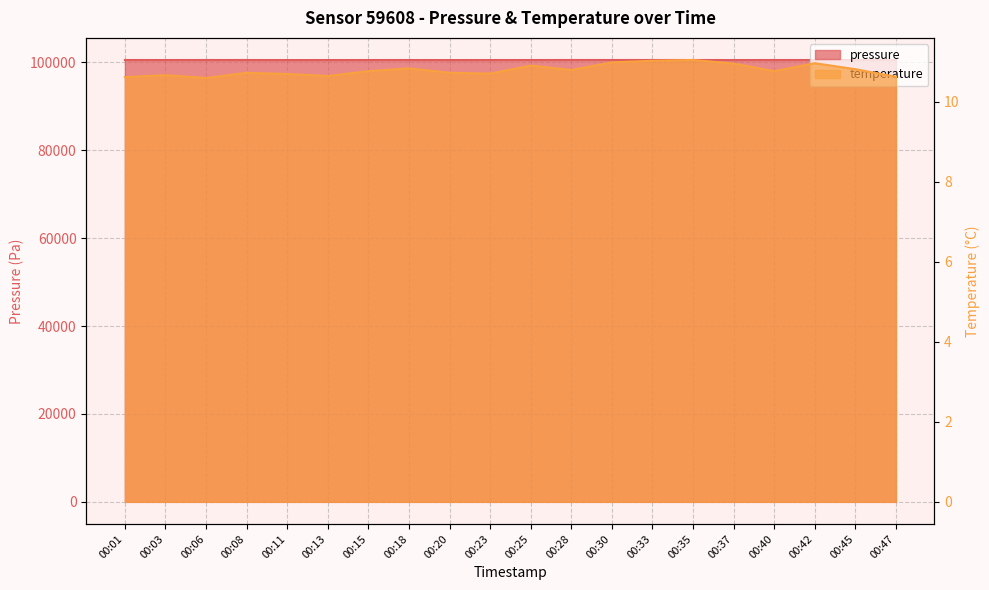

Reading left to right, what are all the values shown in this chart?

pressure: 100536.6	100533.6	100536.1	100537.0	100526.8	100532.4	100531.7	100534.7	100525.3	100533.0	100534.9	100539.2	100538.7	100537.7	100535.5	100529.3	100535.2	100536.3	100534.2	100538.2
temperature: 10.6	10.7	10.6	10.7	10.7	10.7	10.8	10.8	10.7	10.7	10.9	10.8	11.0	11.0	11.1	11.0	10.8	11.0	10.8	10.6